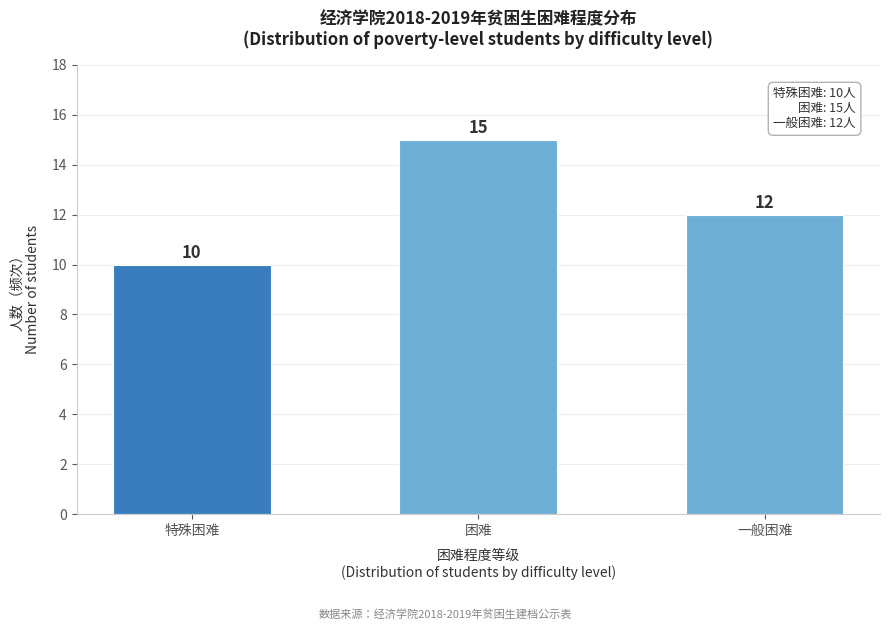

Reading right to left, extract all data points from this chart.

一般困难=12	困难=15	特殊困难=10